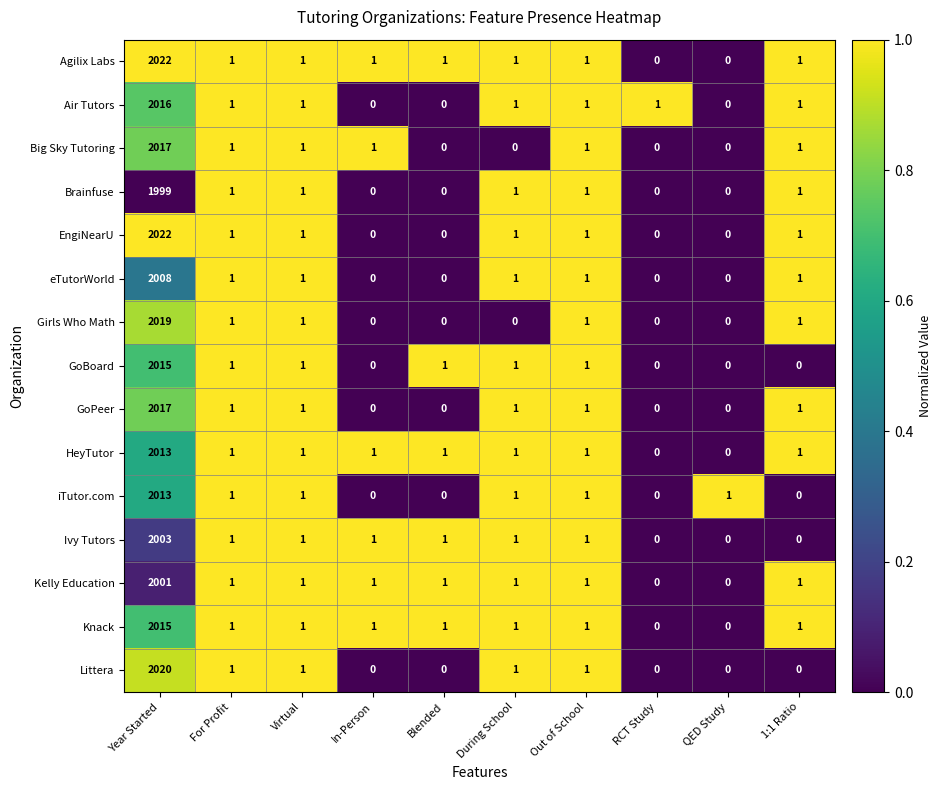

Which category has the highest value in the Knack series?

Year Started